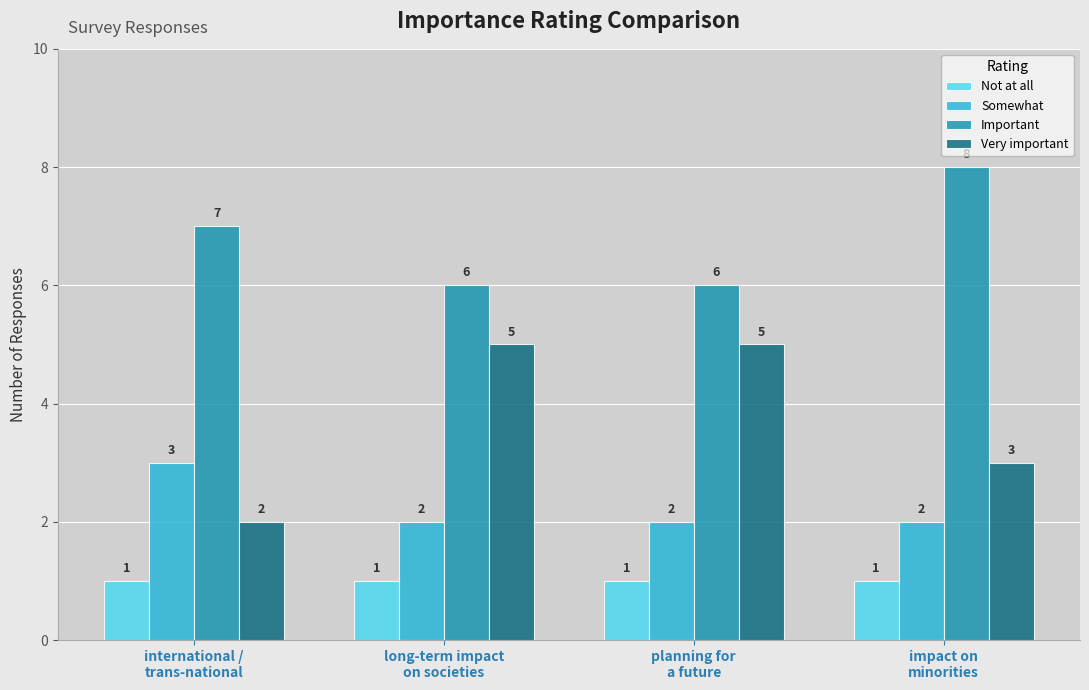

At how many categories does at least one series exceed 2?

4